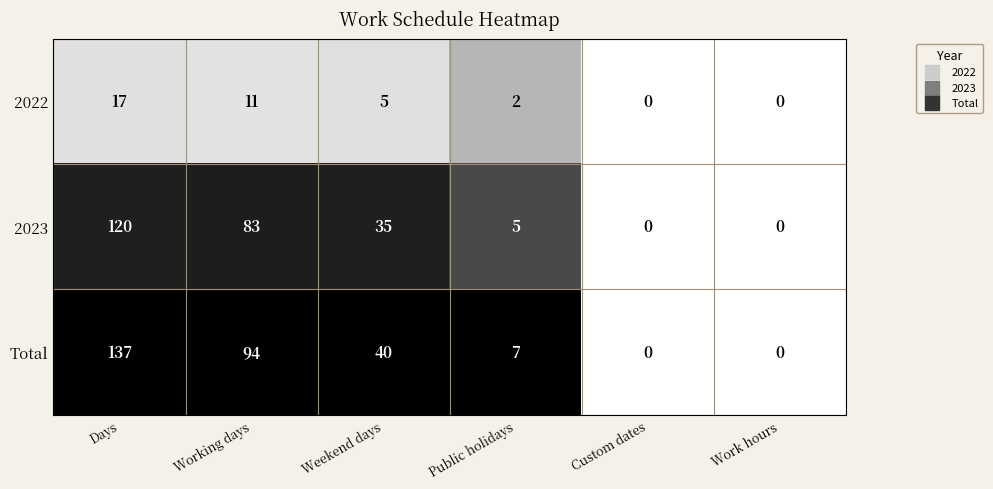

Which series changed the most between Working days and Weekend days?

Total